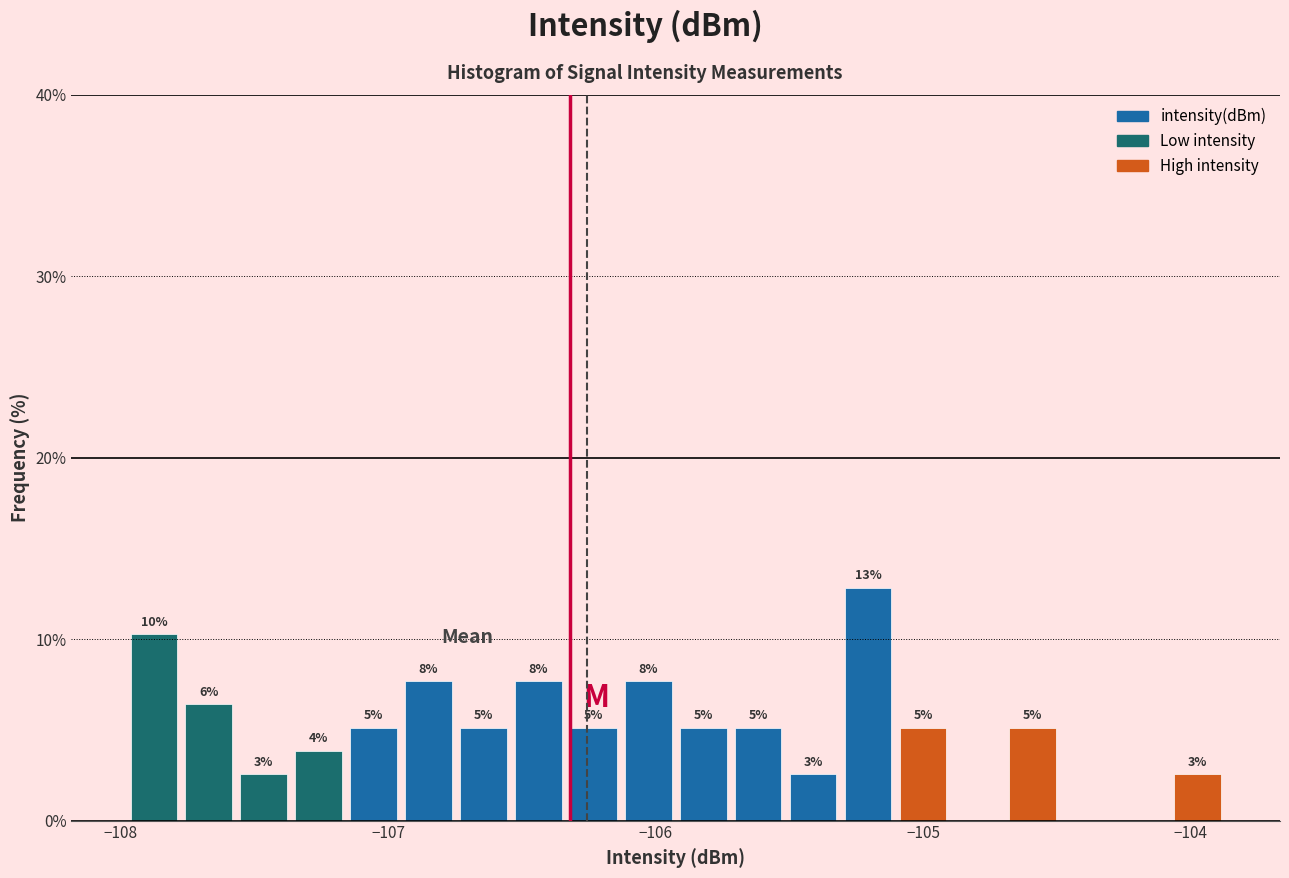

Read against the x-axis, roughly where is the centre of the tallest bar?

-105.2